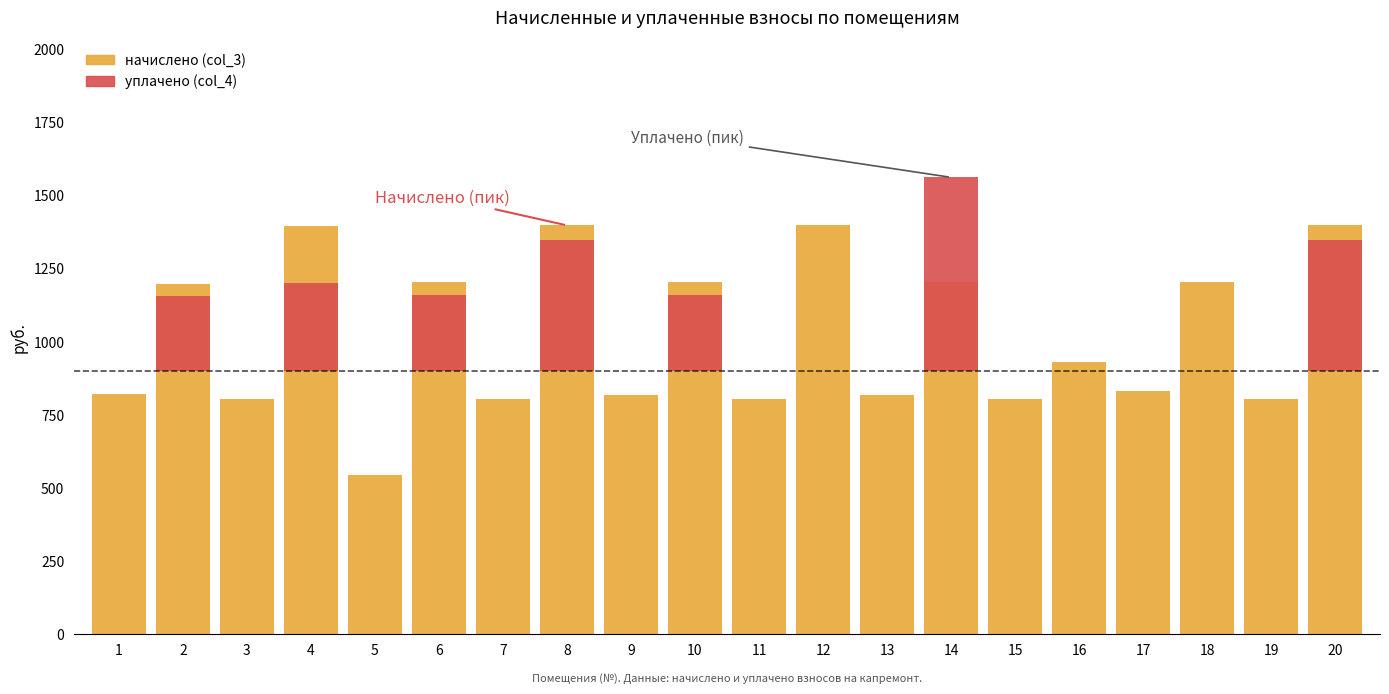

Is it true that начислено (col_3) equals 816.5 at 9?

True